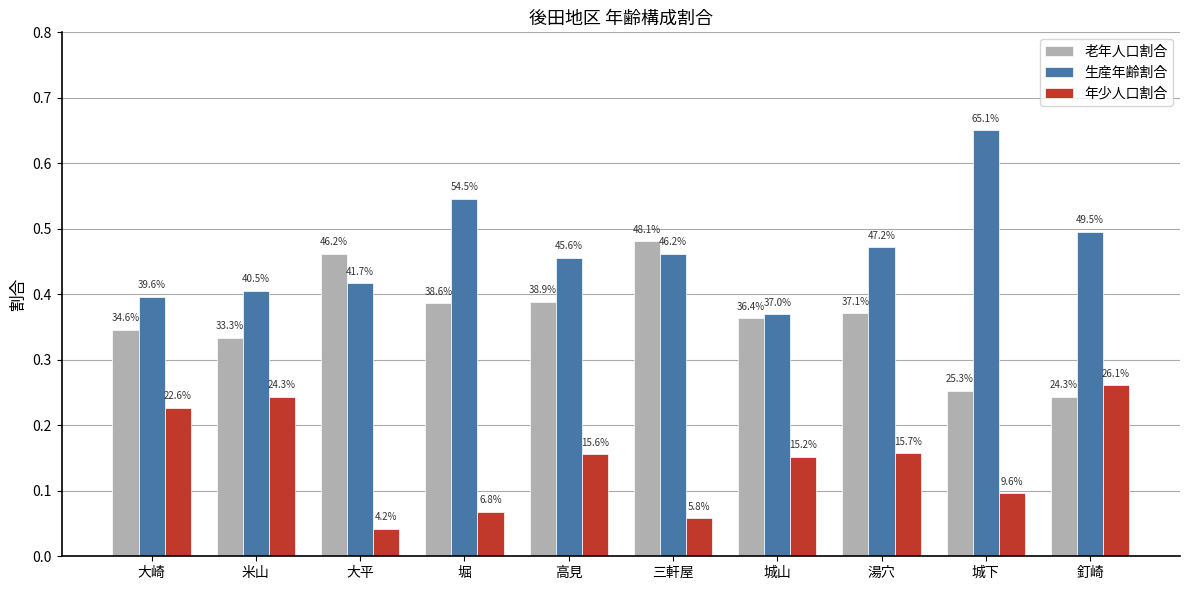

Reading left to right, extract all data points from this chart.

老年人口割合: 0.3	0.3	0.5	0.4	0.4	0.5	0.4	0.4	0.3	0.2
生産年齢割合: 0.4	0.4	0.4	0.5	0.5	0.5	0.4	0.5	0.7	0.5
年少人口割合: 0.2	0.2	0.0	0.1	0.2	0.1	0.2	0.2	0.1	0.3